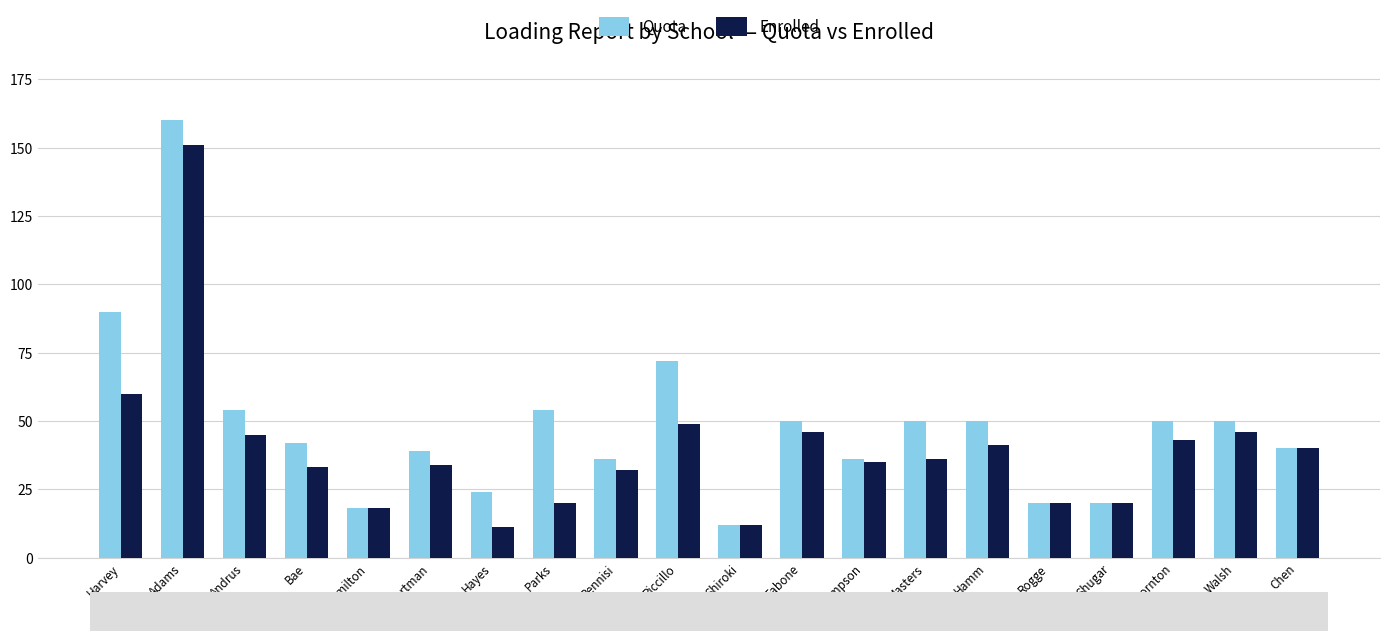

How many bars are there in each group?

2